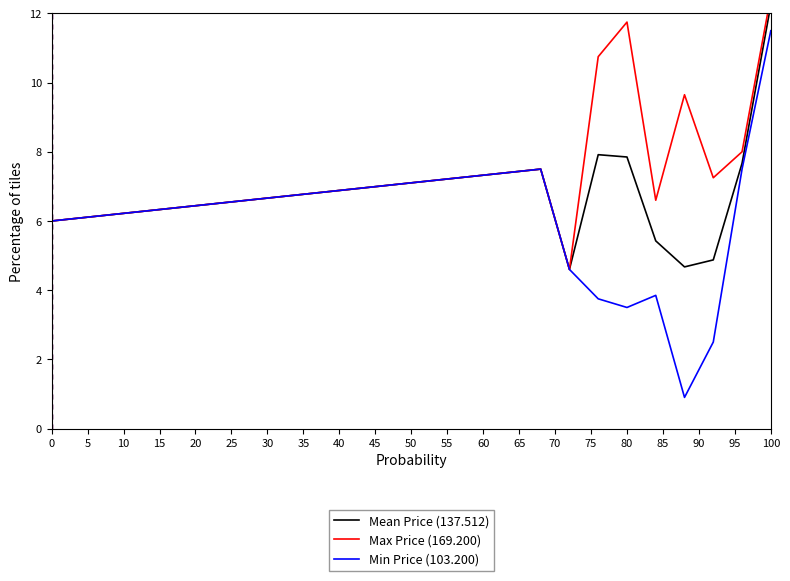

The Min Price (103.200) series shows 17.7 at 100. True or false?

False